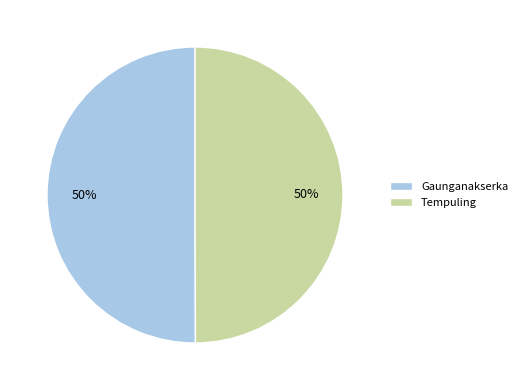

Do Tempuling and Gaunganakserka together represent more than half of the pie?

Yes